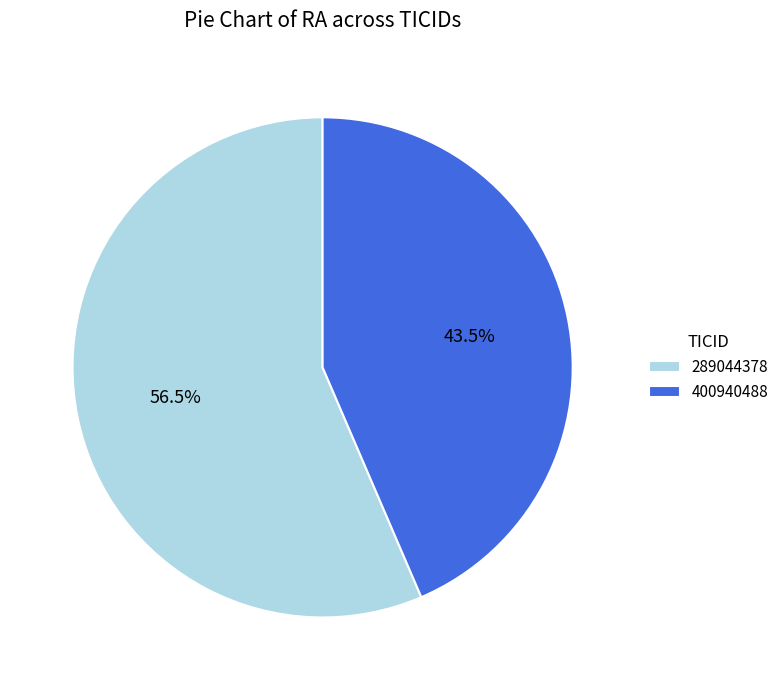

Does 289044378 account for over 50% of the chart?

Yes